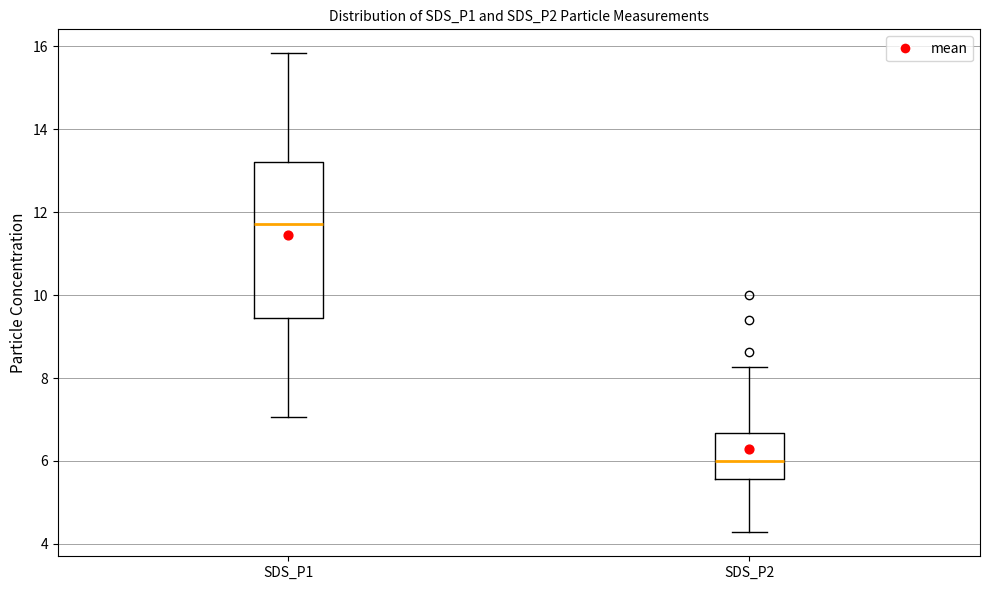

Reading left to right, transcribe this box plot: for each box, give where its median line is, the range the box spans, and where its two whiskers end, as read against the y-axis. The values are not printed on the chart, so give them approximately, as read against the axis.

SDS_P1: median 11.8, box 9.4 to 13.2, whiskers 7.0 to 15.8
SDS_P2: median 6.0, box 5.6 to 6.6, whiskers 4.2 to 8.2